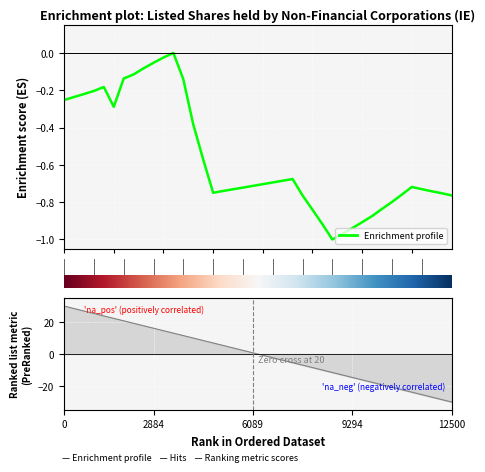

What is the change in value from 9 to 14?

-0.5